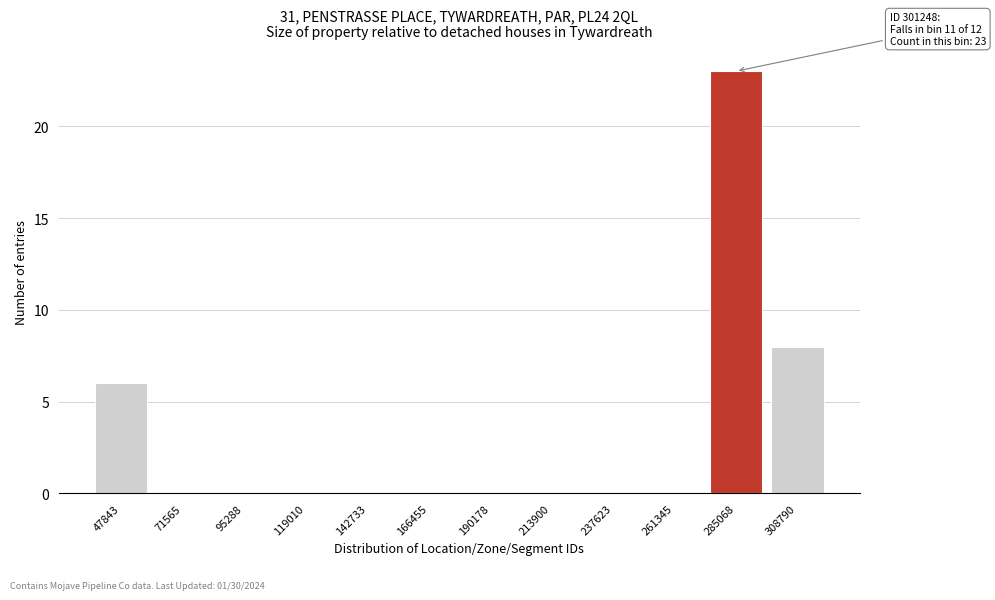

Reading right to left, what are all the values shown in this chart?

308790=8	285068=23	261345=0	237623=0	213900=0	190178=0	166455=0	142733=0	119010=0	95288=0	71565=0	47843=6